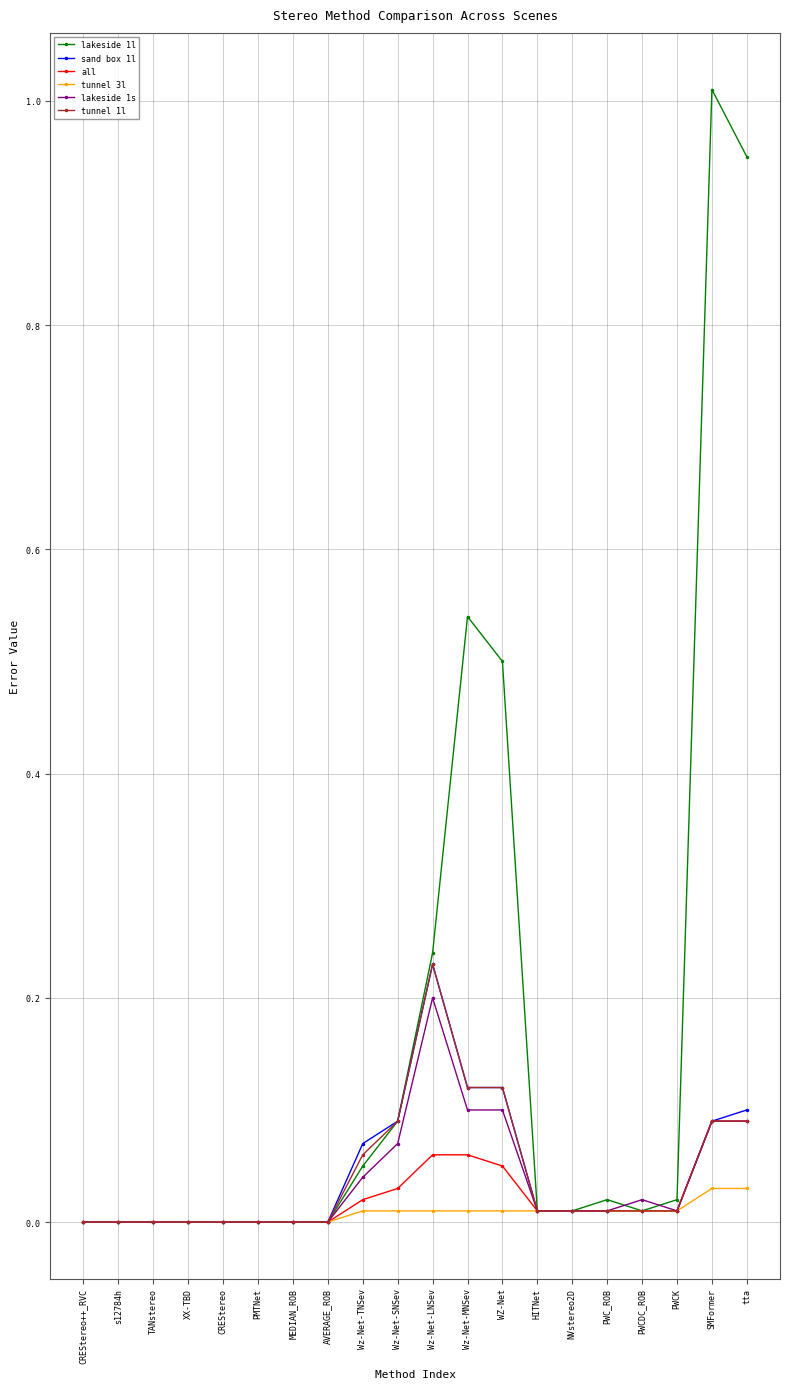

Which series has the largest total across all categories?

lakeside 1l